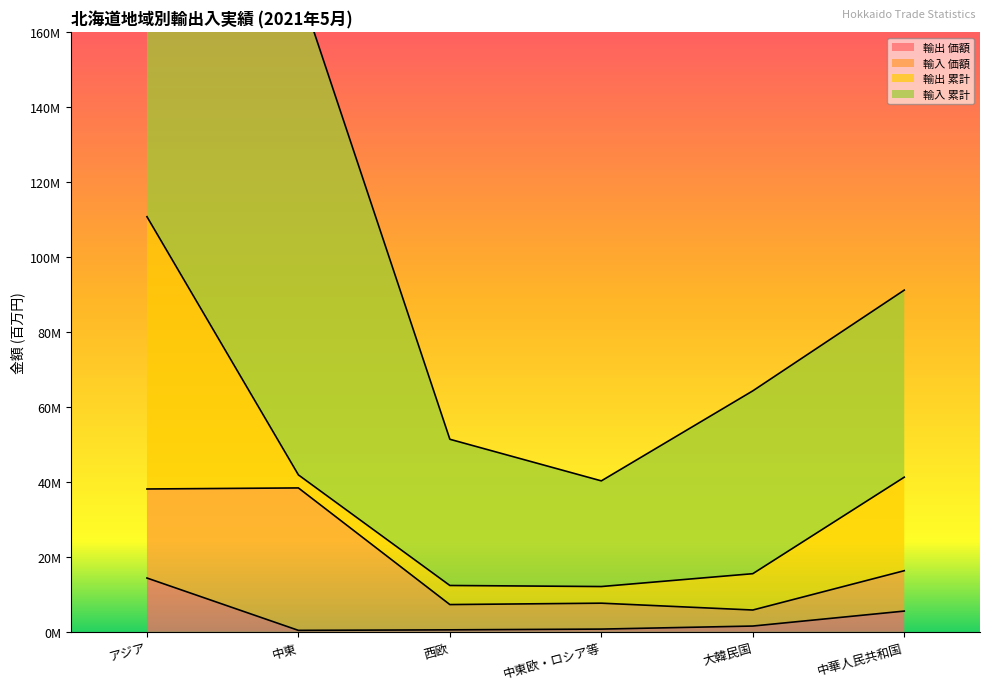

What is the label of the 5th point from the right?

中東